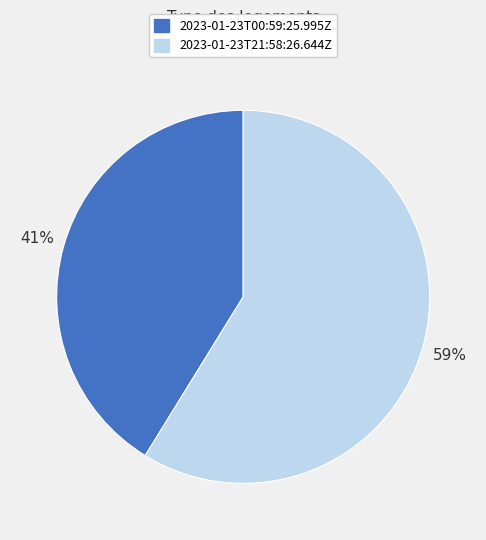

Count the number of slices in the pie.

2